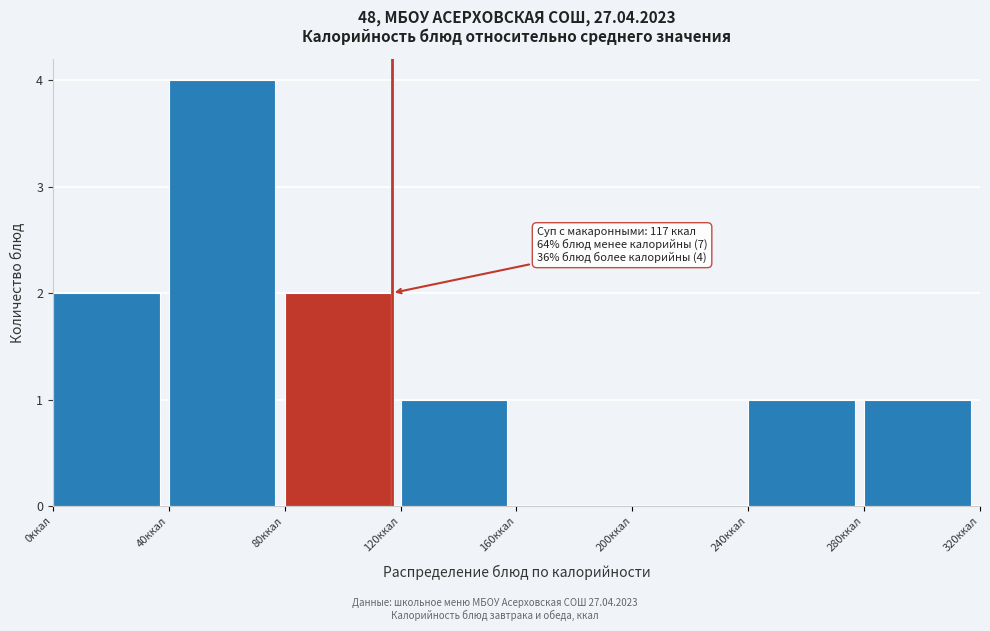

Which range on the x-axis has the tallest bar?

40 to 80